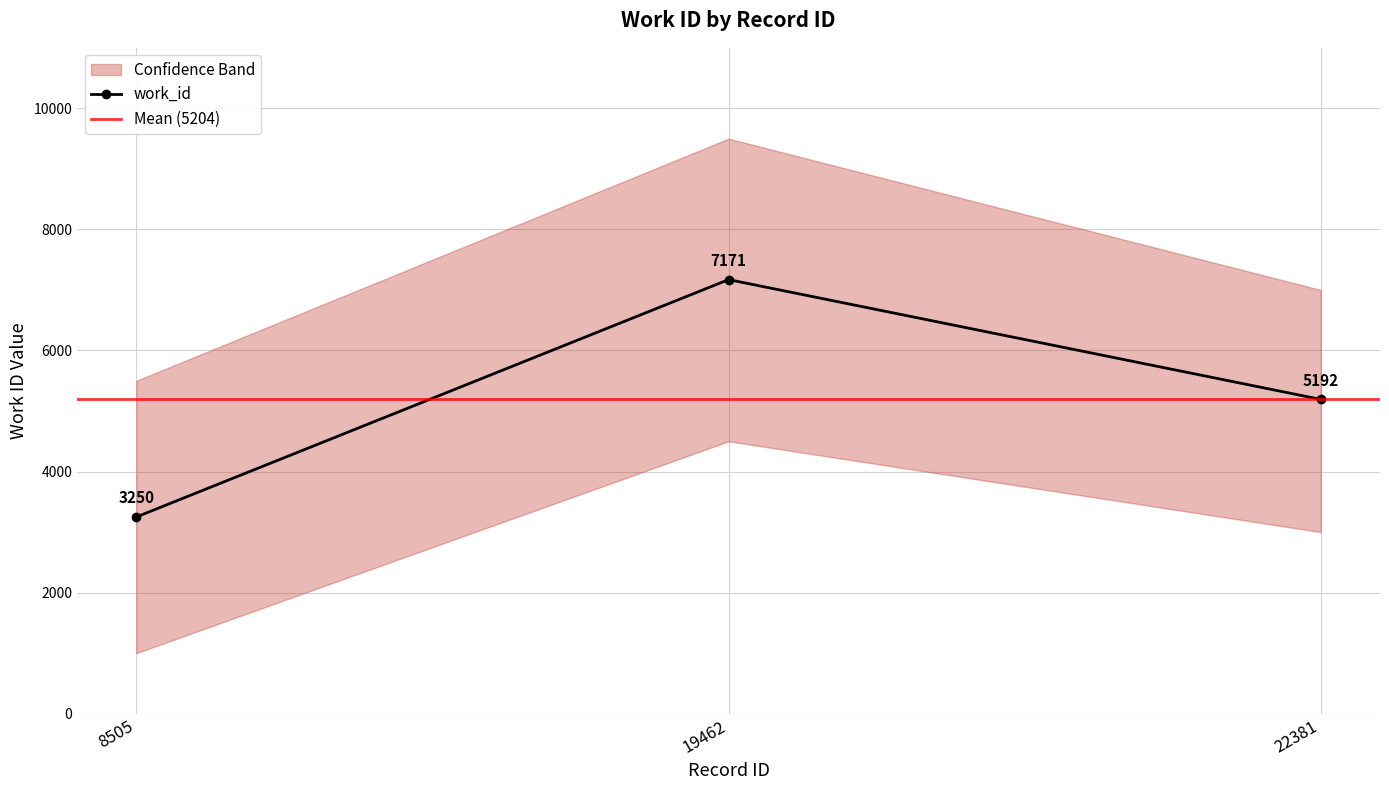

Reading left to right, extract all data points from this chart.

8505=3250	19462=7171	22381=5192